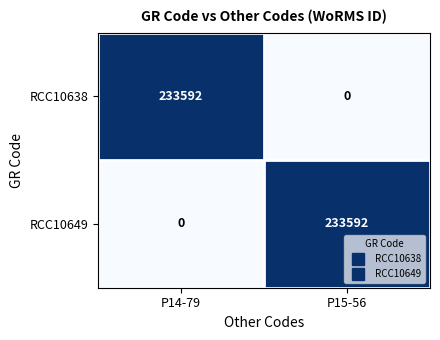

Is the value of RCC10638 at P14-79 greater than the value of RCC10649 at P14-79?

Yes